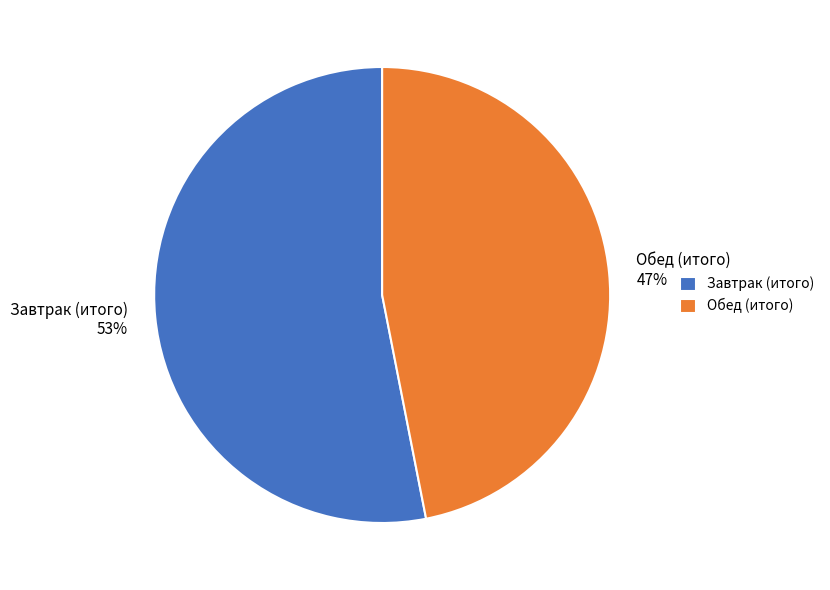

Do Завтрак (итого) 53% and Обед (итого) 47% together represent more than half of the pie?

Yes